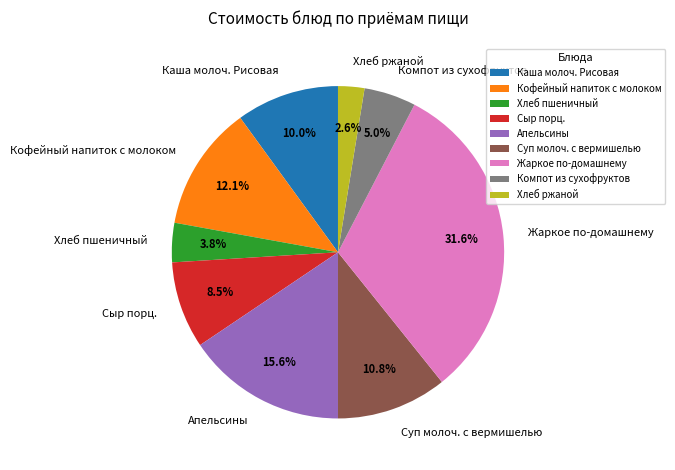

What is the largest slice in the pie chart?

Жаркое по-домашнему